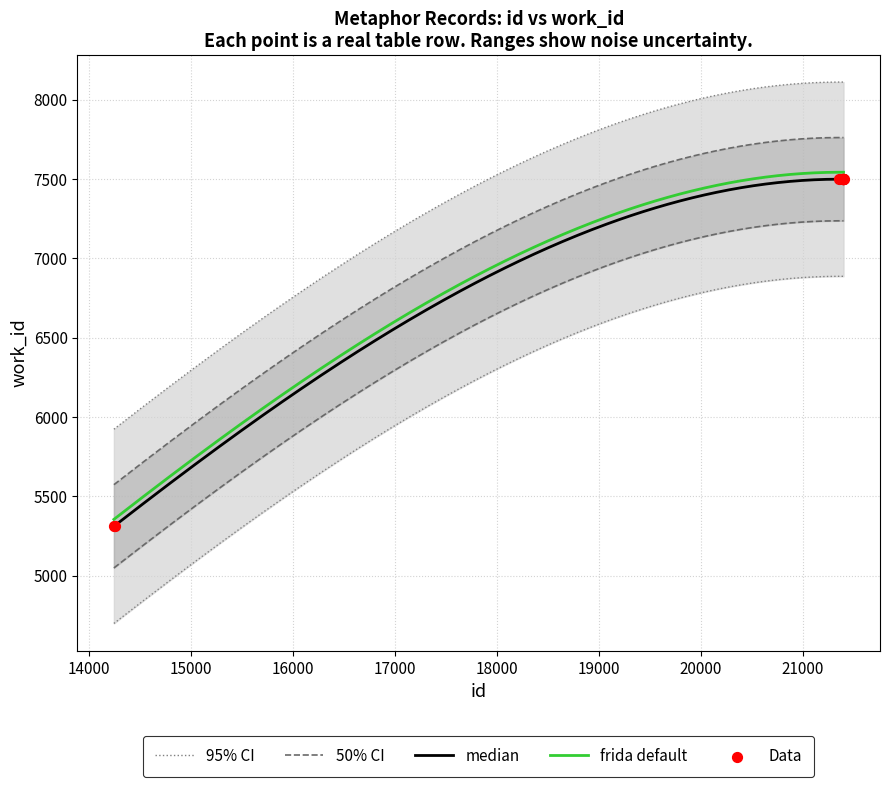

What is the change in value from 14255 to 21397?

+2184